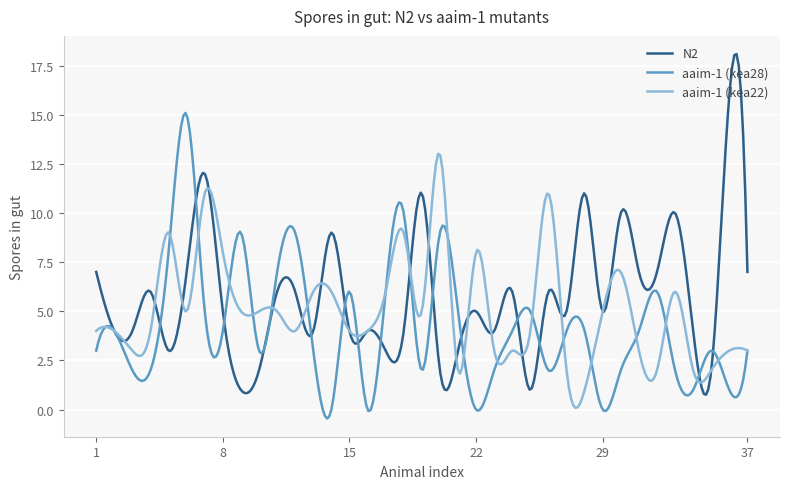

Which series has the largest range (max minus min)?

N2